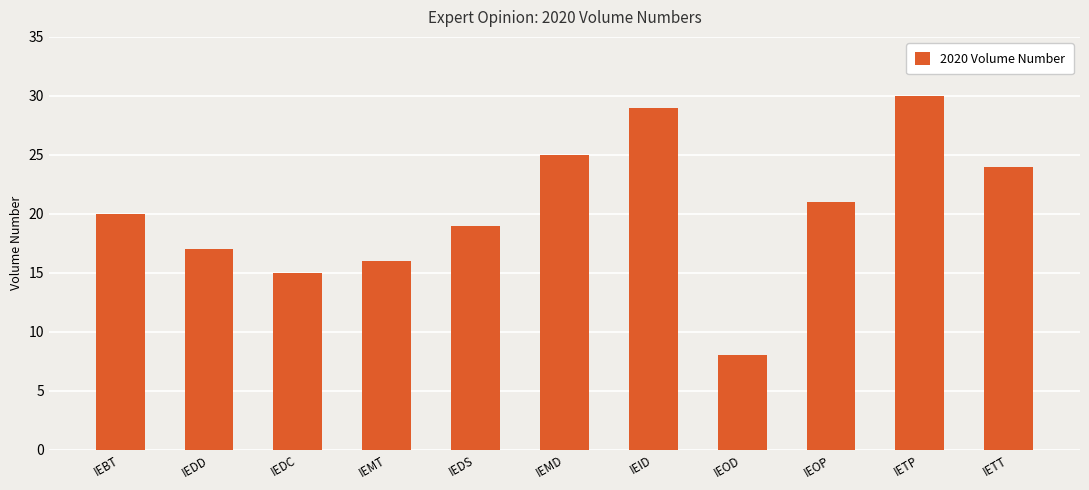

Approximately how many times larger is the value at IEDS compared to IETP?

0.6